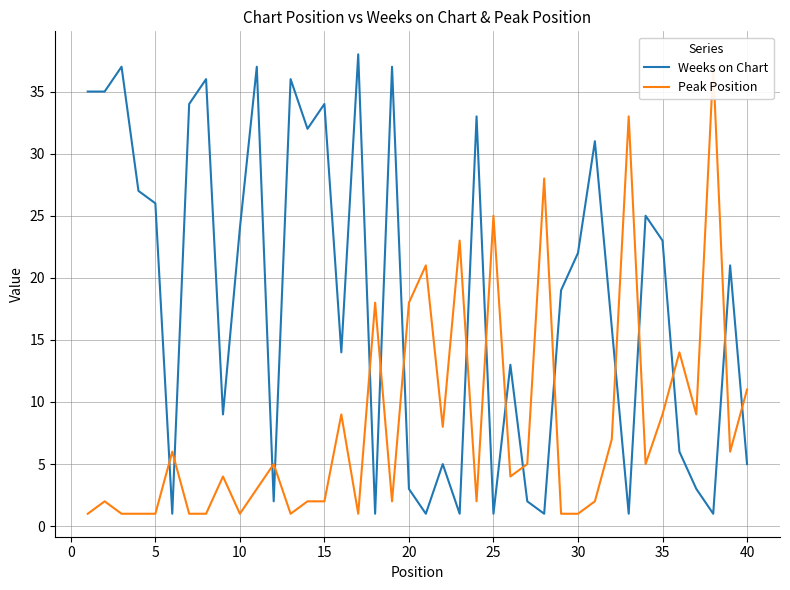

What is the highest value of the Weeks on Chart series?

38